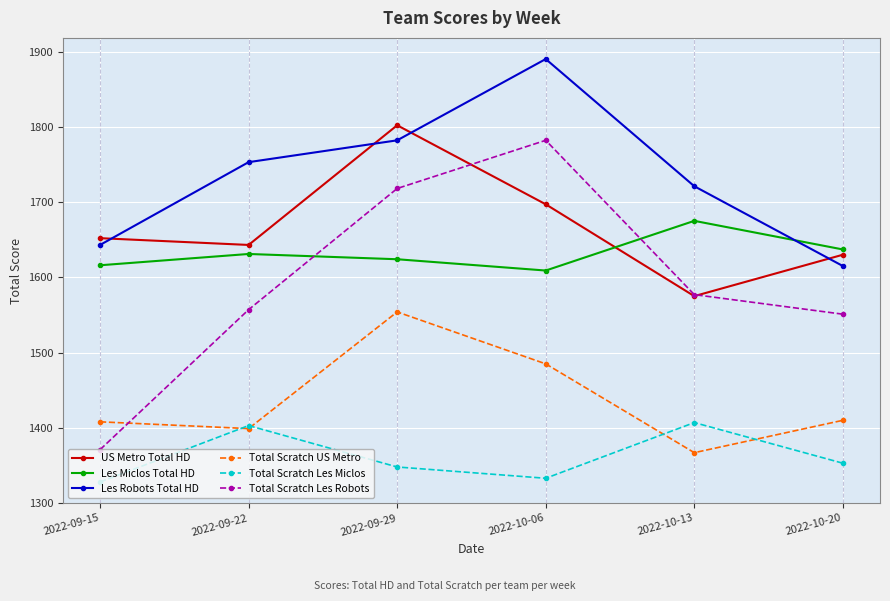

True or false: Les Robots Total HD and Total Scratch Les Miclos cross at least once.

False